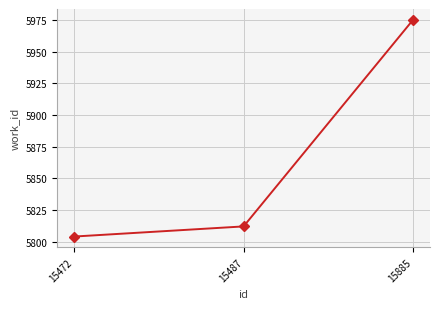

Does the chart have visible grid lines?

Yes